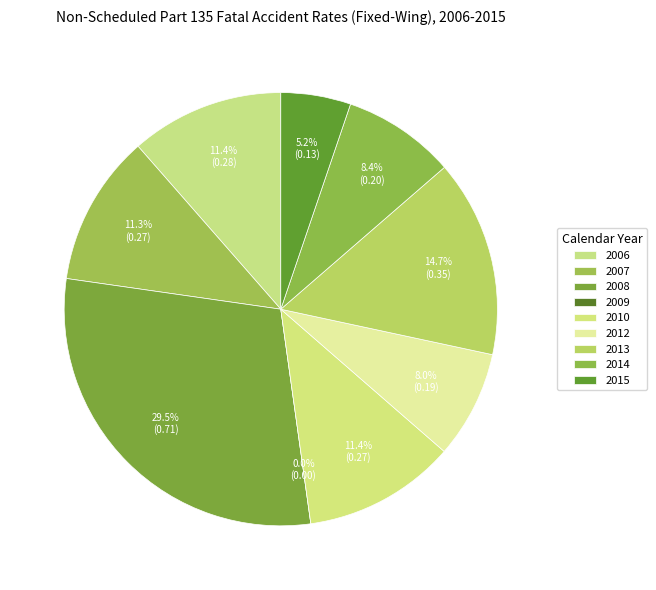

What is the smallest slice in the pie chart?

2009